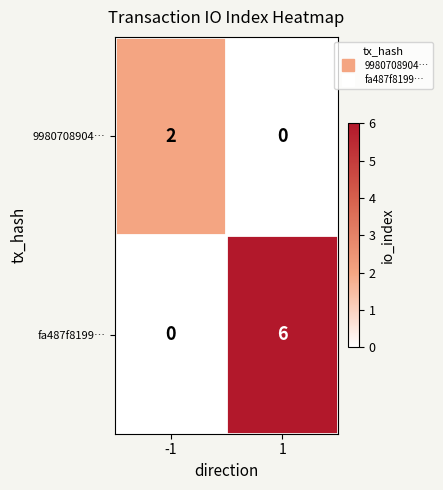

Is it true that fa487f8199… equals 4 at 1?

False